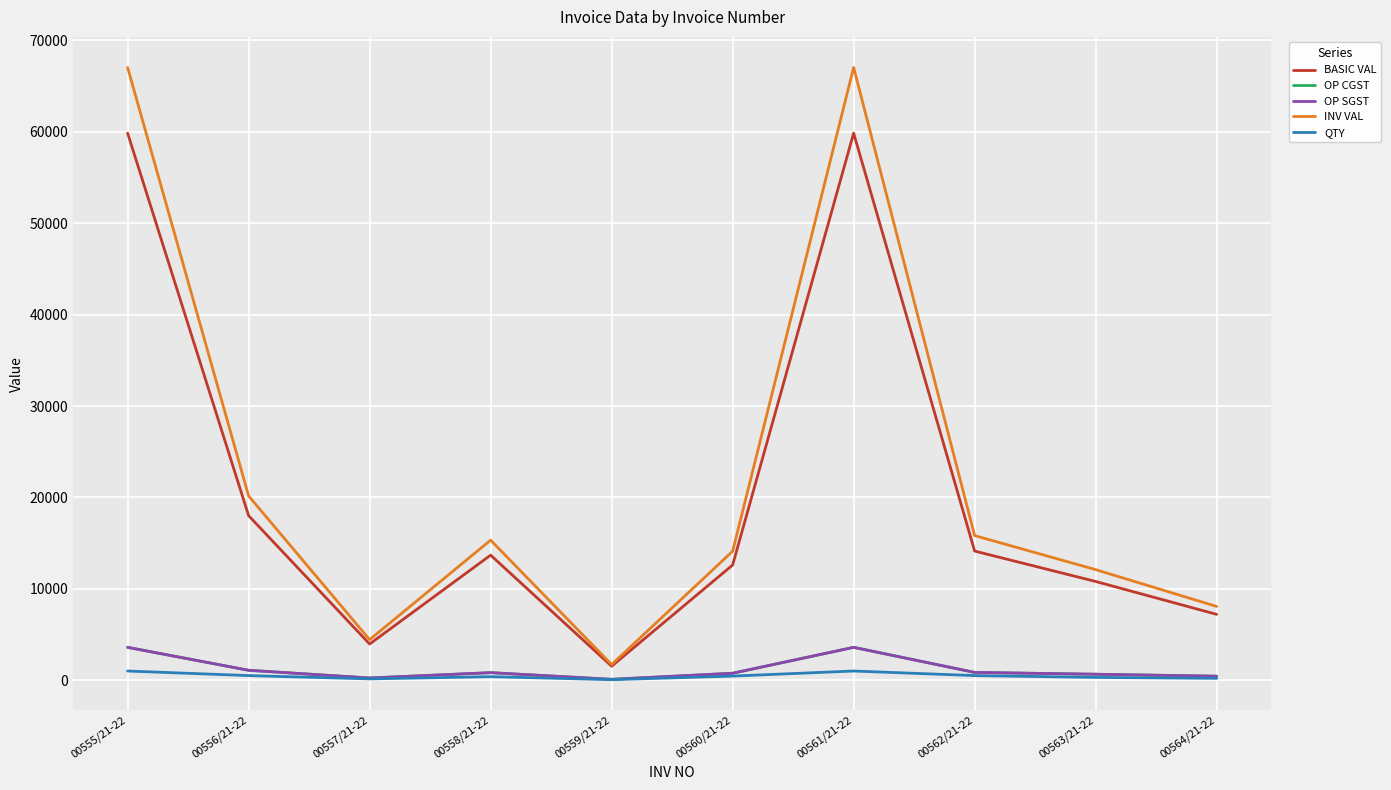

Does the chart display data point markers on the line(s)?

No